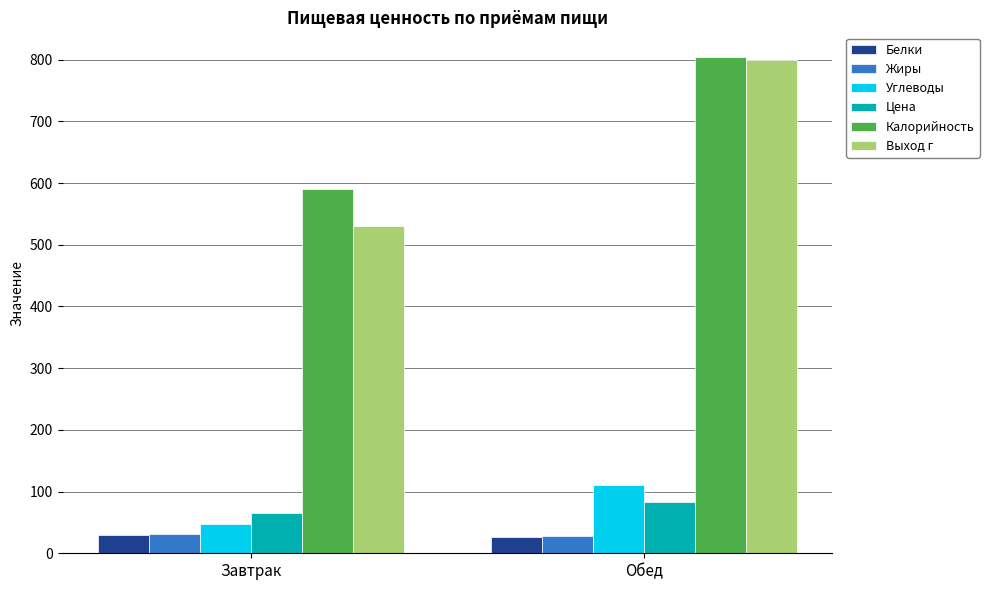

What is the difference between the maximum and minimum values in the Белки series?

3.0